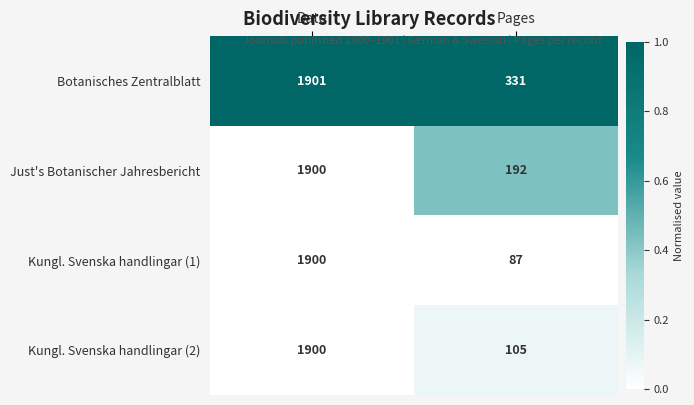

Which series has the widest spread of values?

Kungl. Svenska handlingar (1)